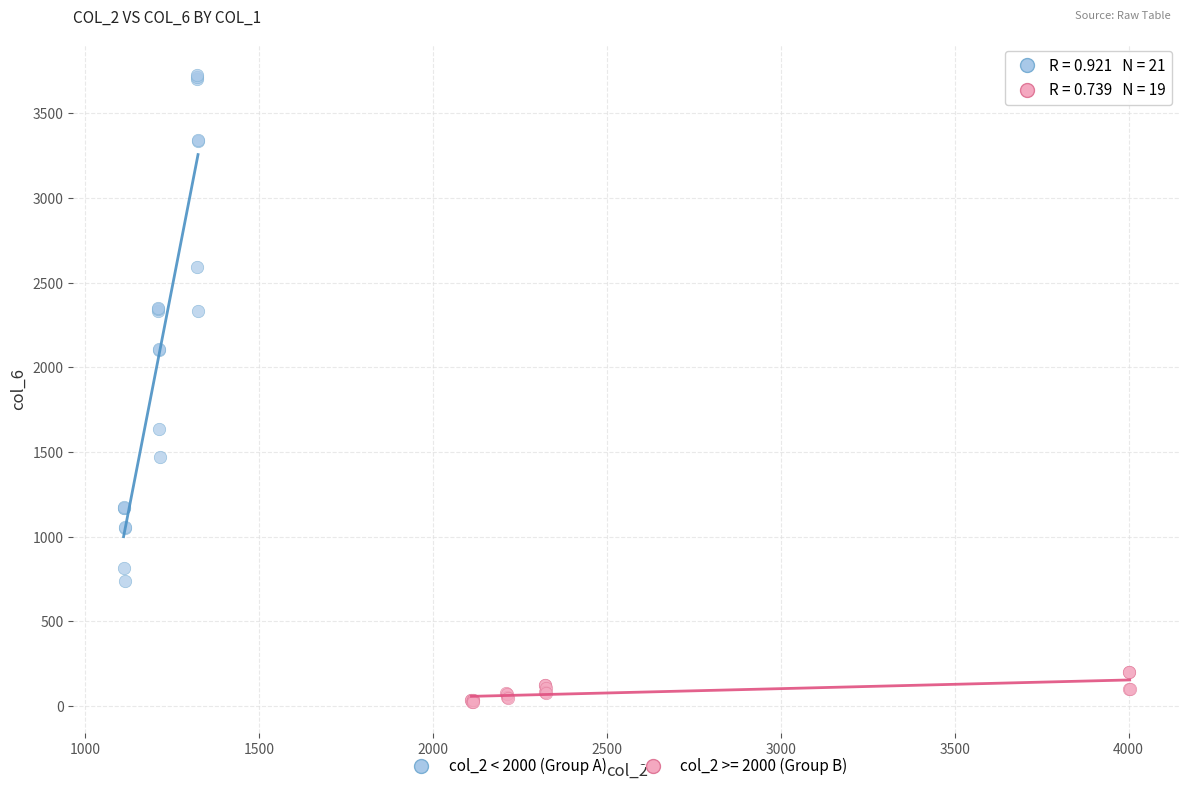

Which series reaches the maximum Y coordinate?

col_2 < 2000 (Group A)